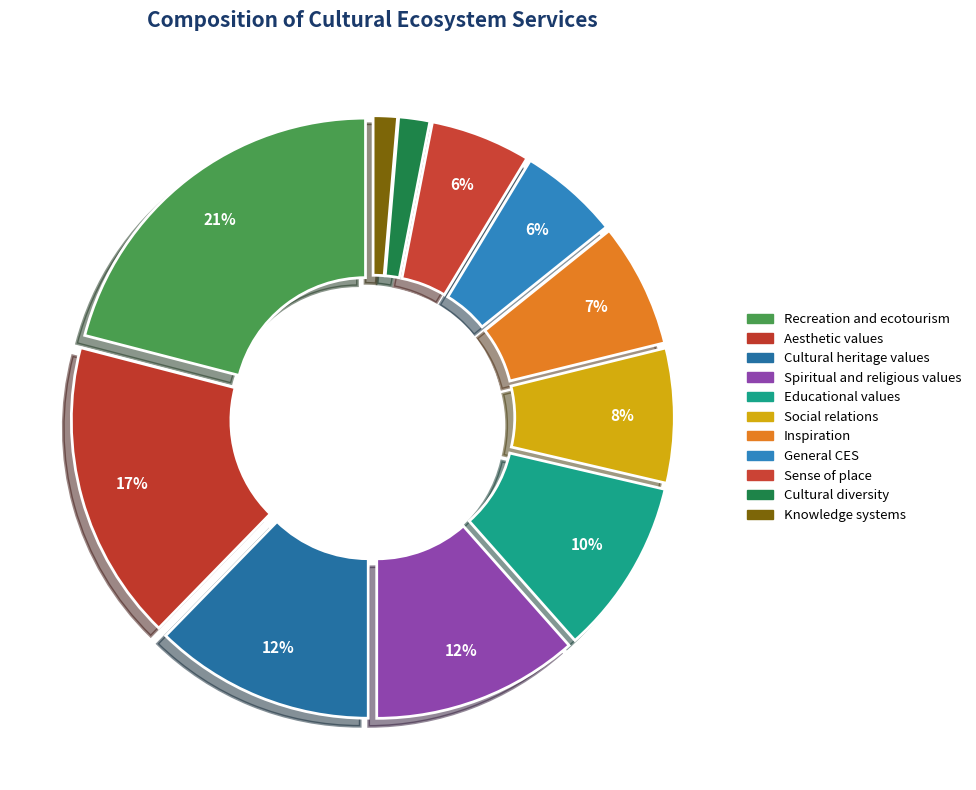

The General CES slice represents 6% of the pie. True or false?

True